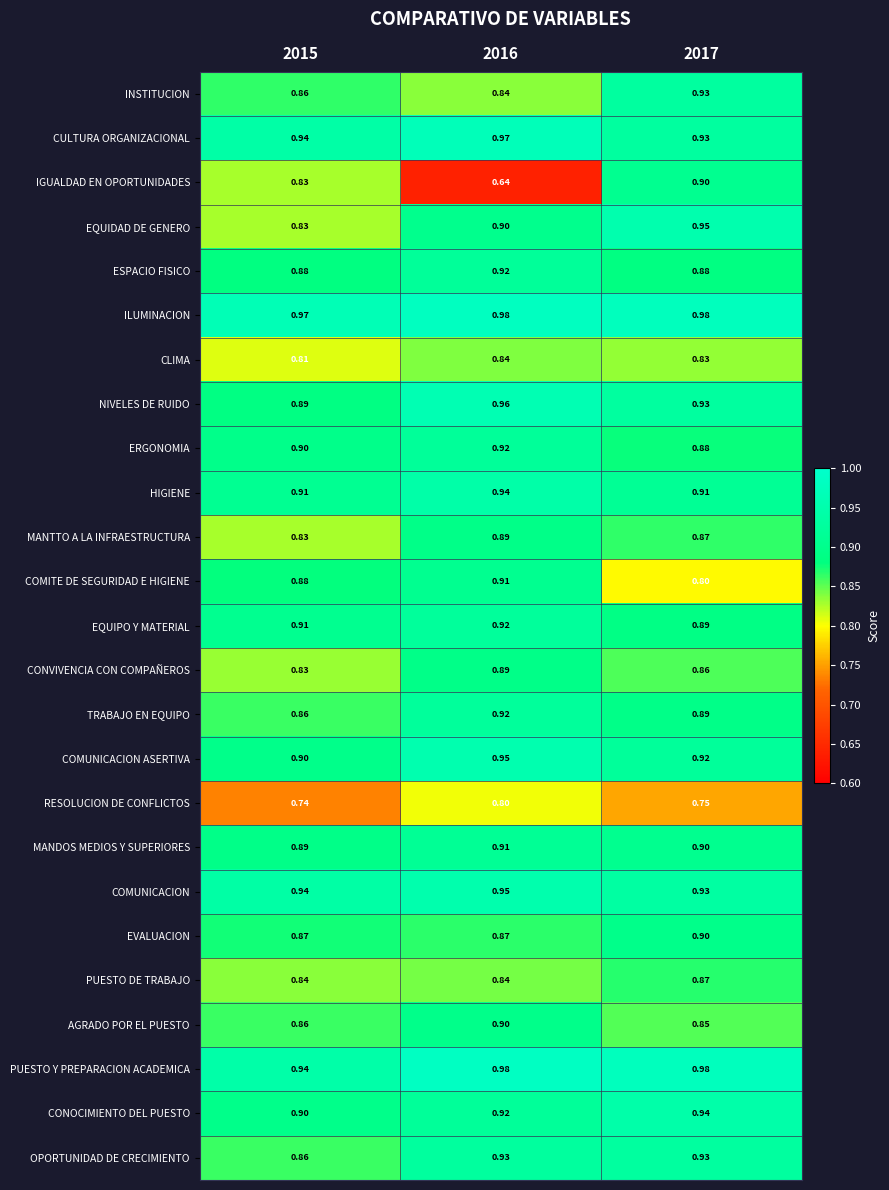

Which series has the largest total across all categories?

ILUMINACION